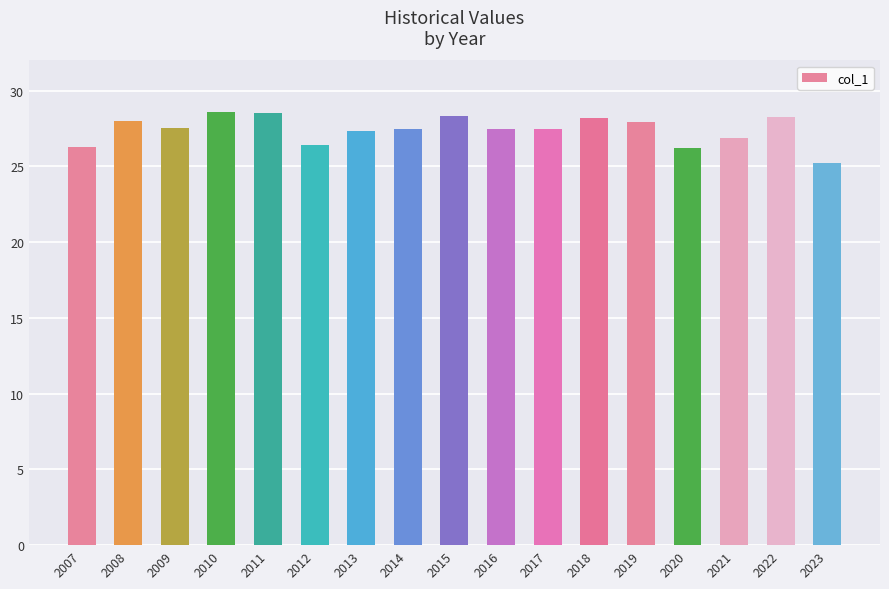

What is the minimum value shown in the chart?

25.2